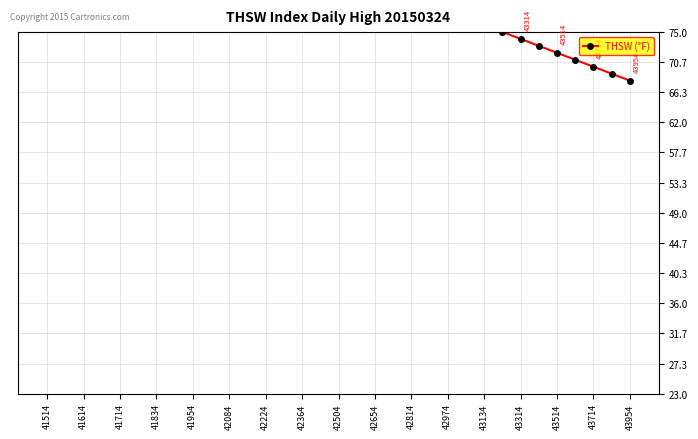

What is the label of the 12th point from the left?

42974